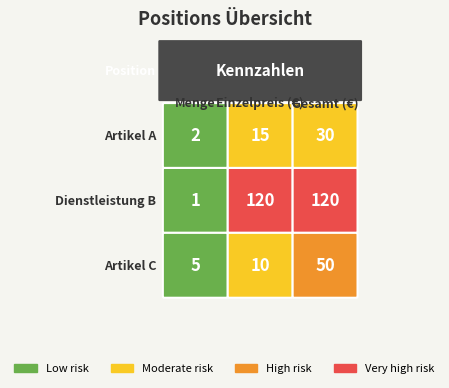

How many values in the Artikel A series exceed 15?

1